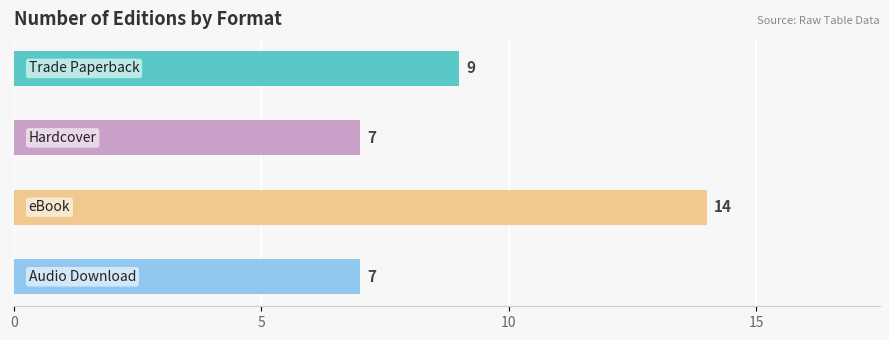

What is the value of the 4th bar from the top?

7